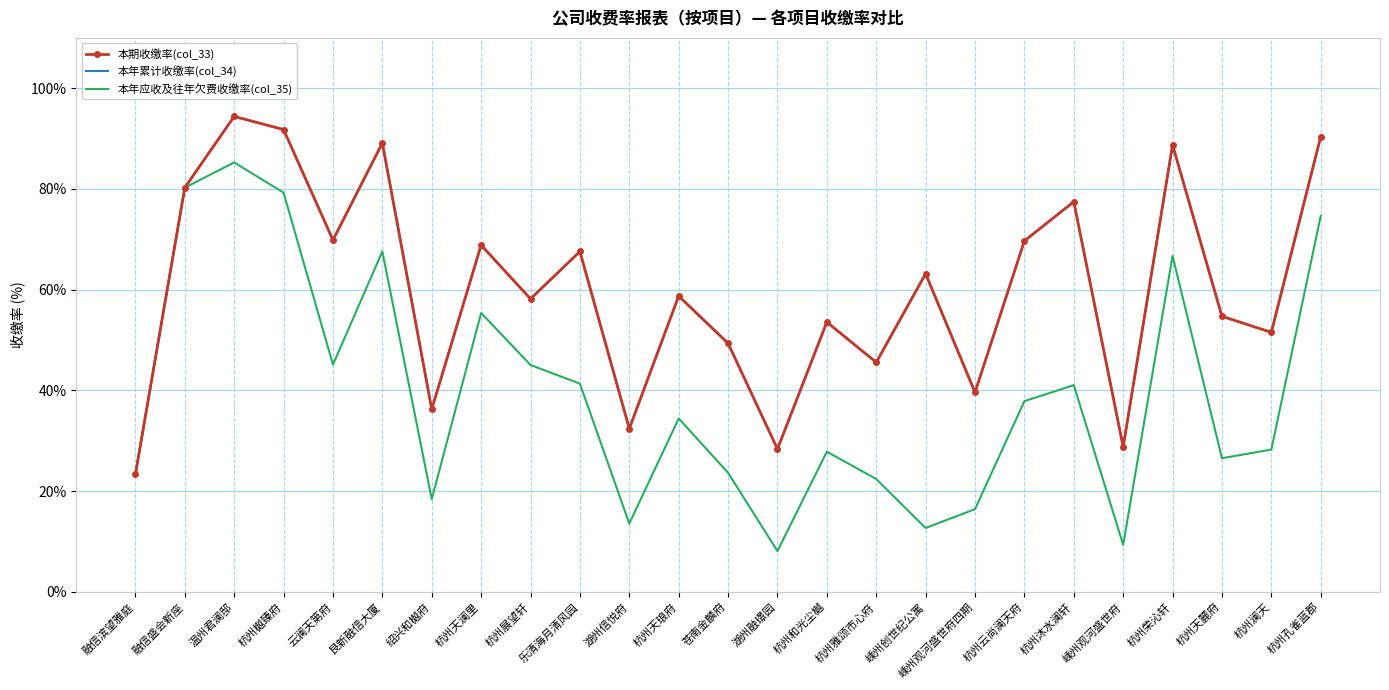

Which series changed the most between 融信滨望雅庭 and 杭州天麓府?

本期收缴率(col_33)